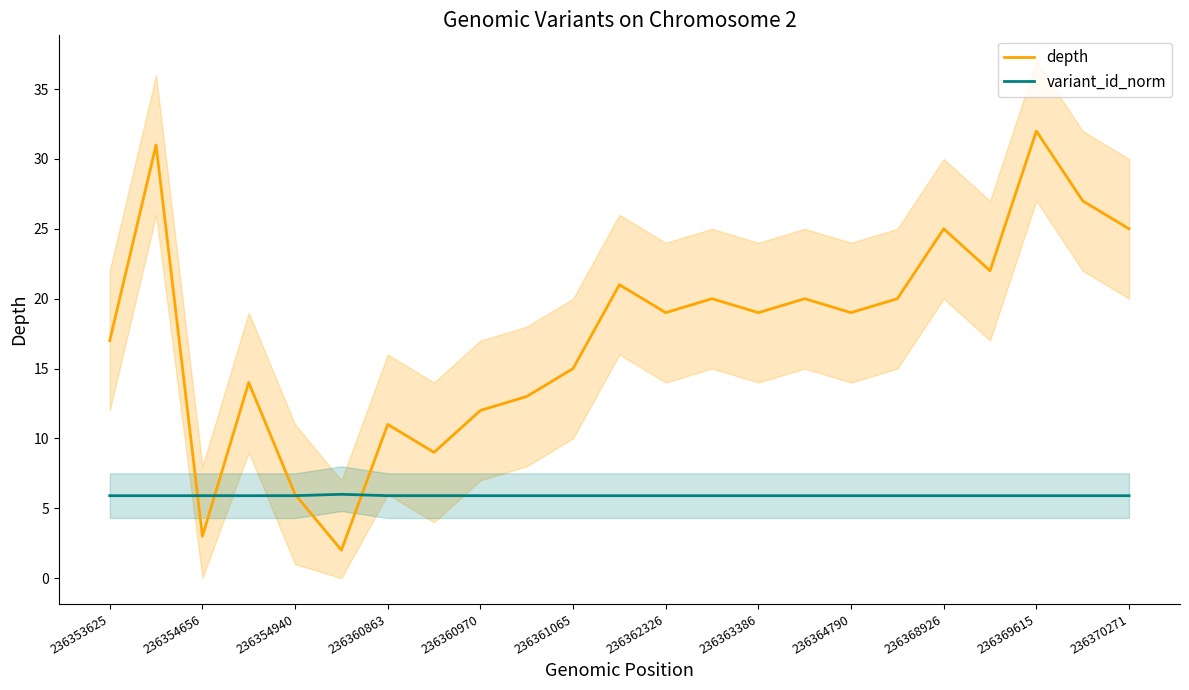

What is the lowest value of the variant_id_norm series?

5.9